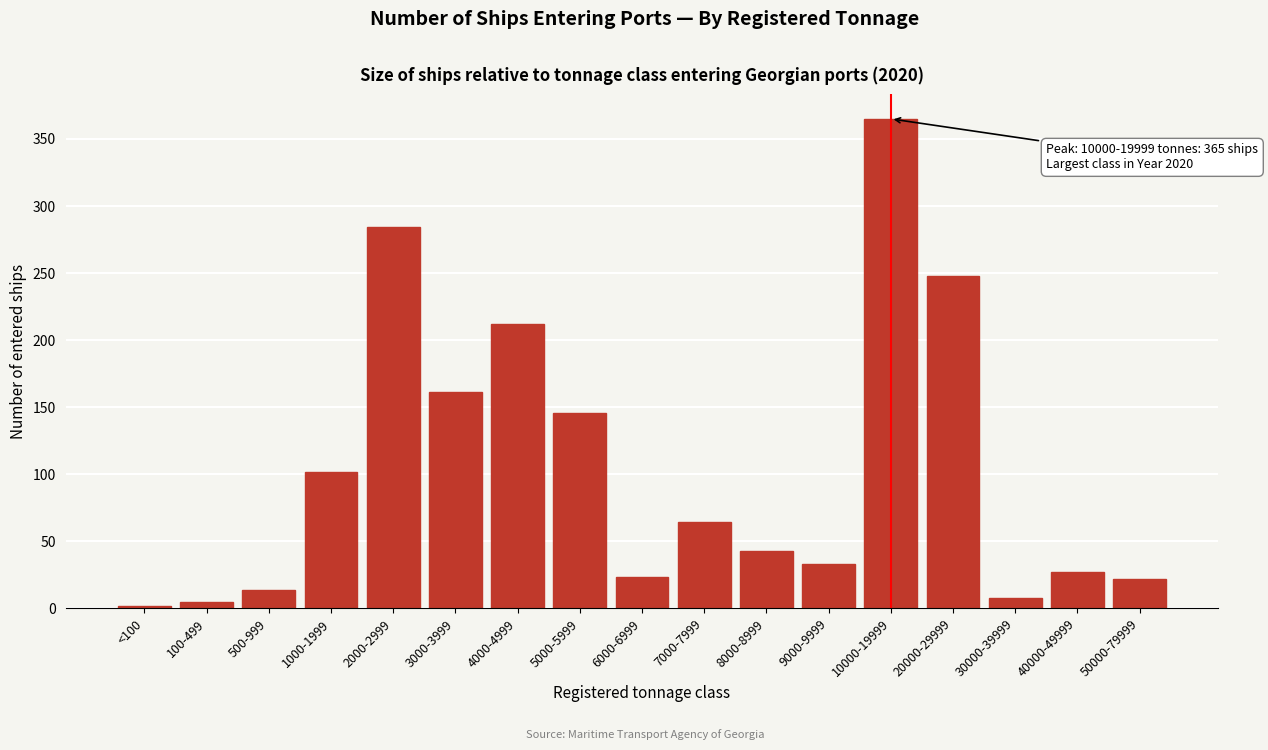

What is the label of the 14th bar from the right?

1000-1999